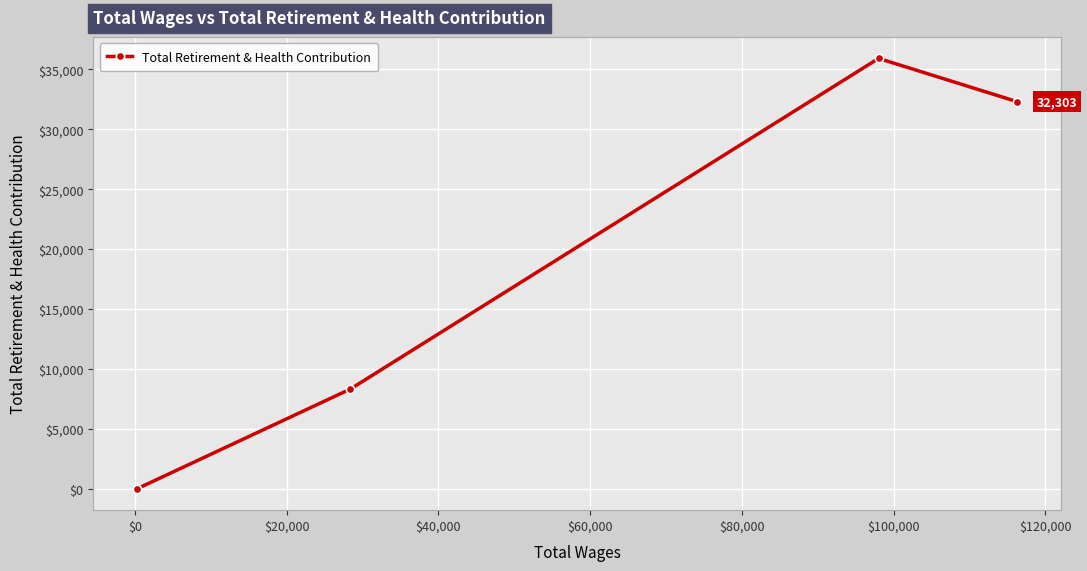

True or false: the data has more than 2 interior local peaks.

False